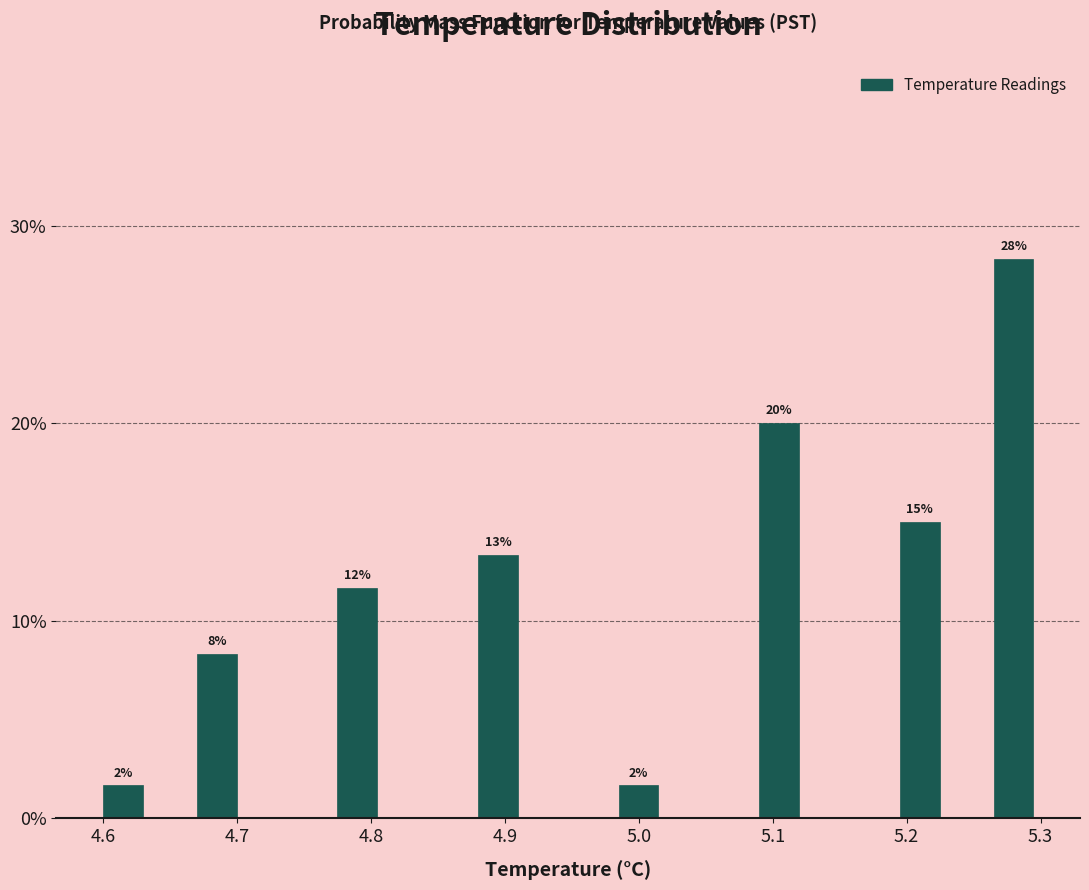

Around what value on the x-axis is the tallest bar? Give the approximate position of its centre, as read against the axis.

5.28